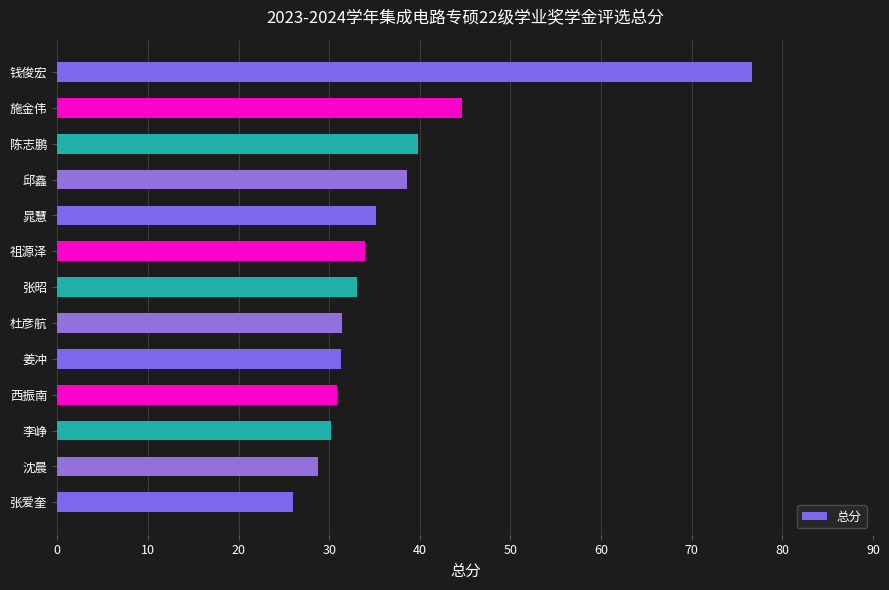

Is it true that the value at 张爱奎 is 39.9?

False